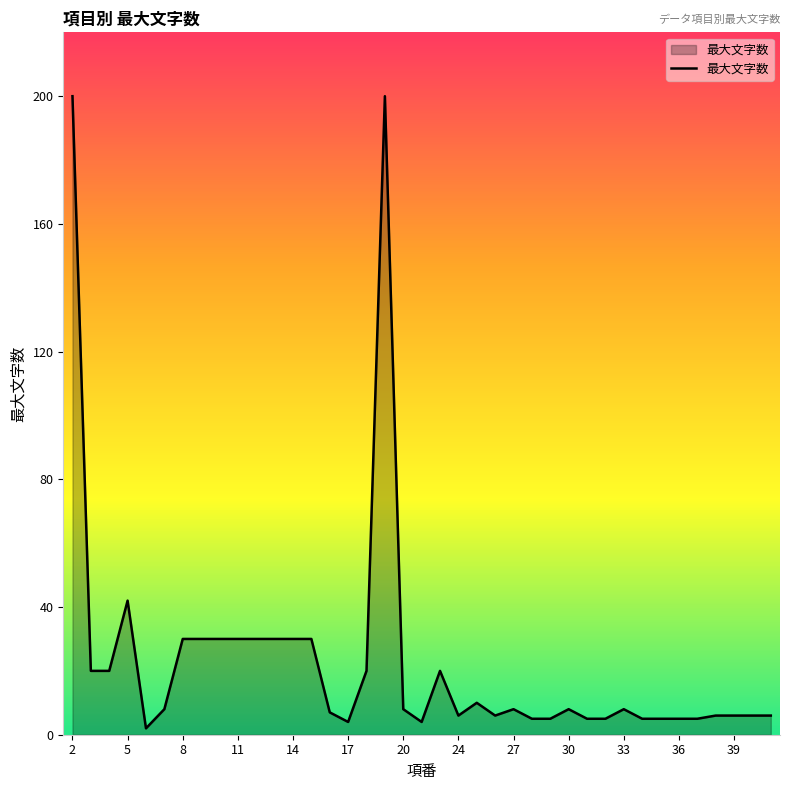

Reading right to left, transcribe all the data shown in this chart.

6	6	6	6	5	5	5	5	8	5	5	8	5	5	8	6	10	6	20	4	8	200	20	4	7	30	30	30	30	30	30	30	30	8	2	42	20	20	200